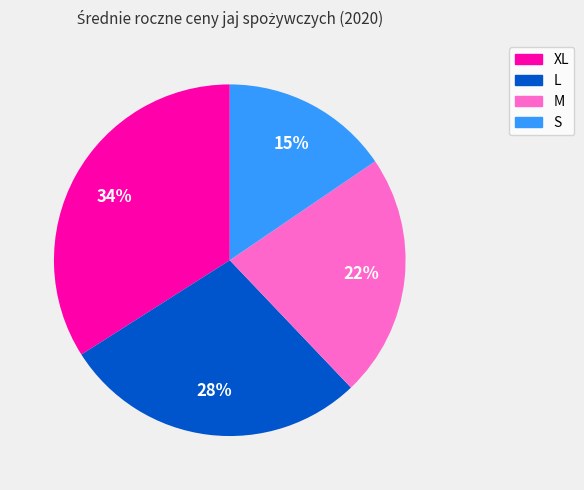

How many segments does this pie chart have?

4